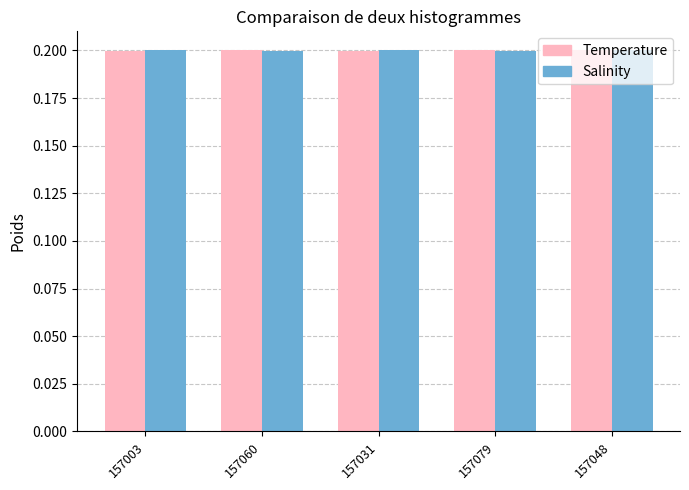

What is the sum of the Salinity values at 157048 and 157060?

0.4